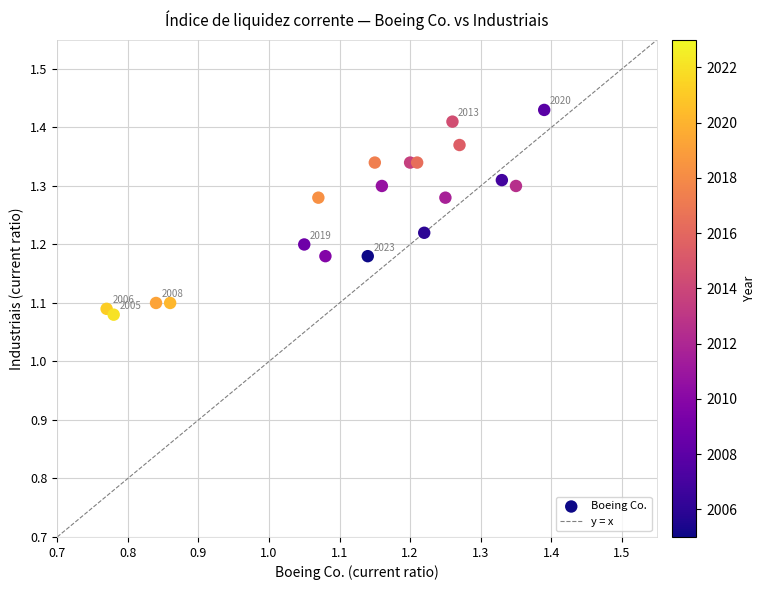

What is the range of X values (max minus min)?

0.6